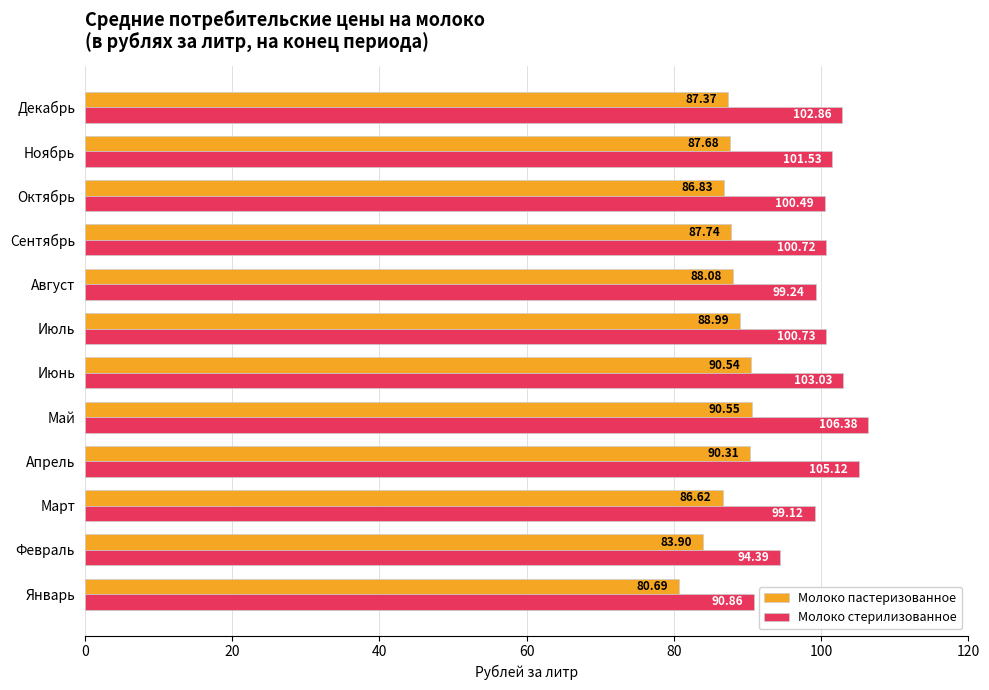

What is the sum of the Молоко стерилизованное values at Июль and Март?

199.9